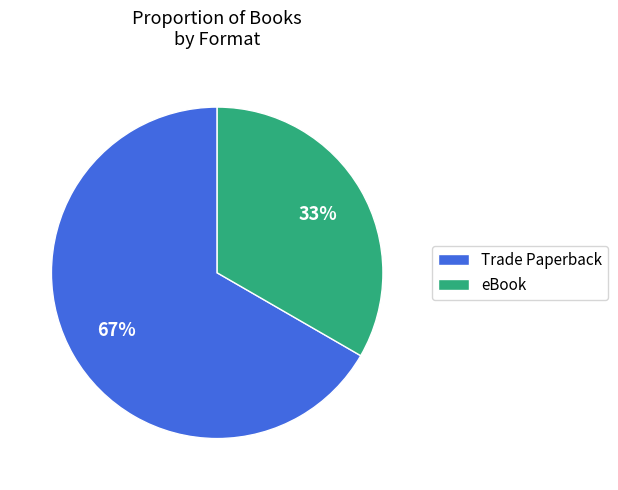

Is there a majority slice in this chart?

Yes